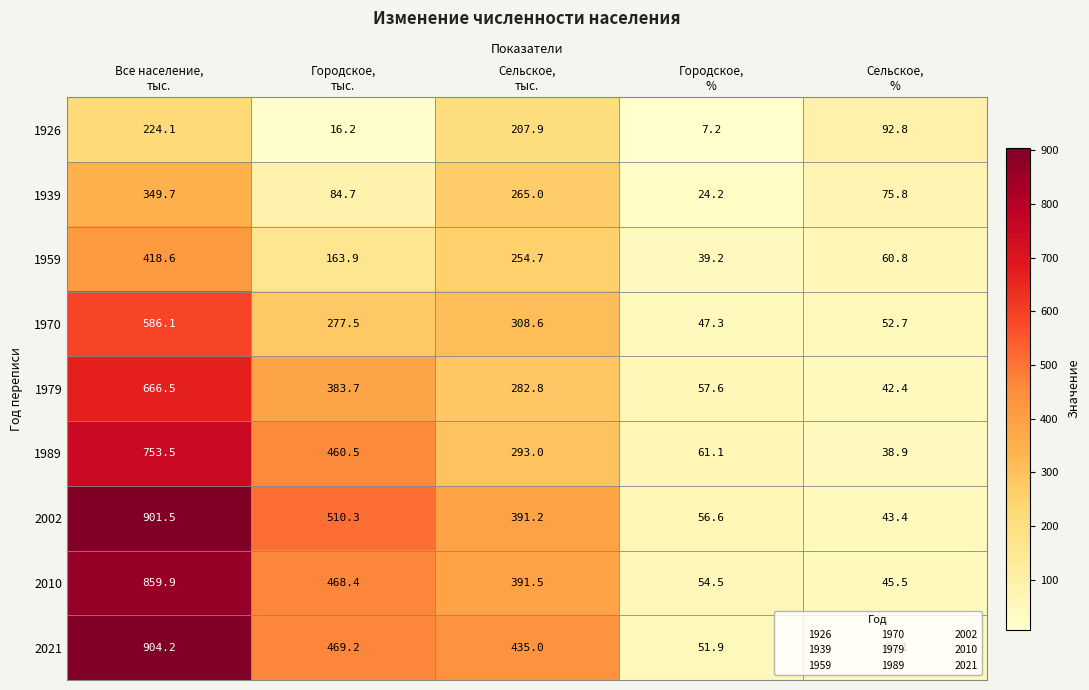

What is the smallest value displayed?

7.2